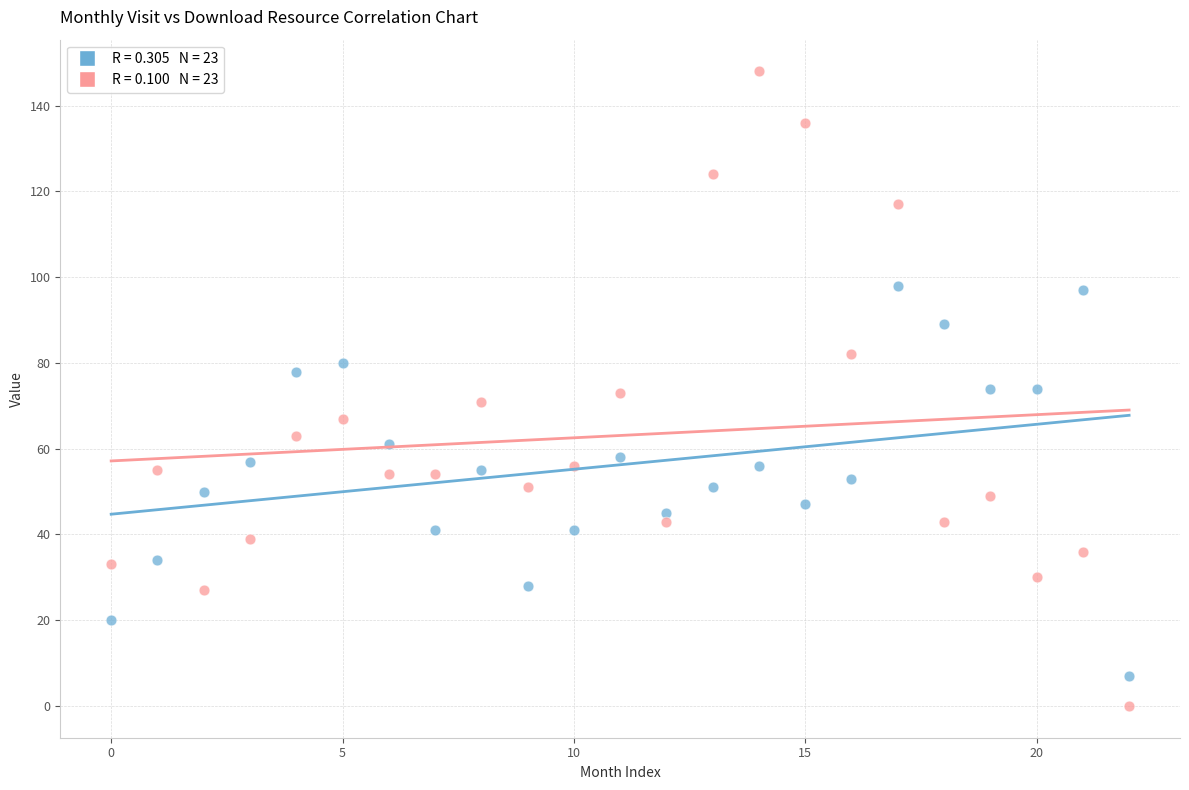

Across all data points, what is the range of Y values (max minus min)?

148